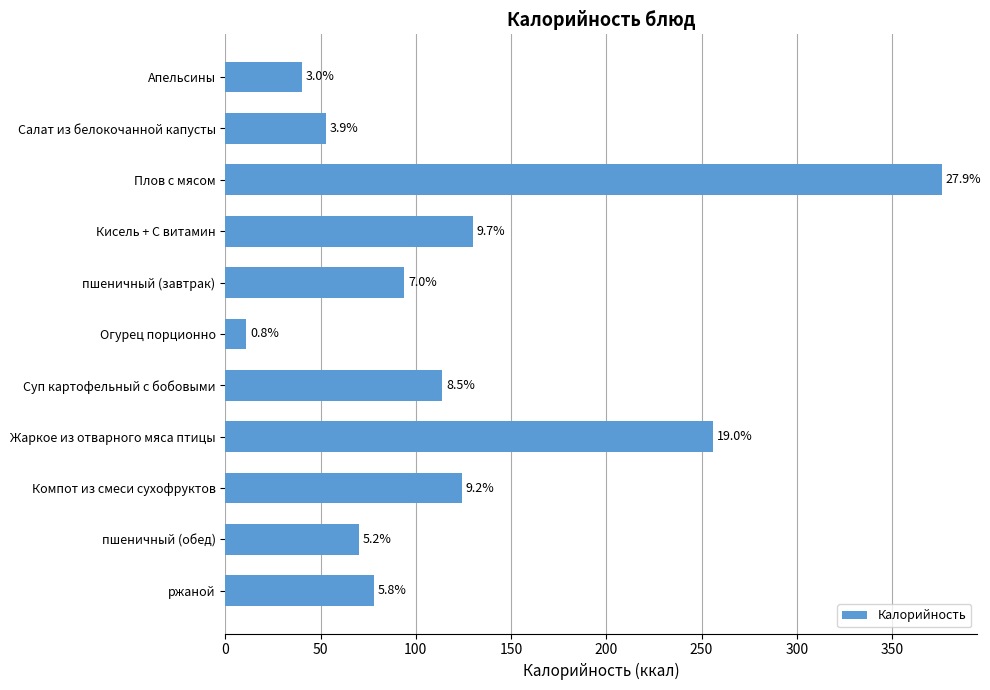

What is the greatest value displayed?

376